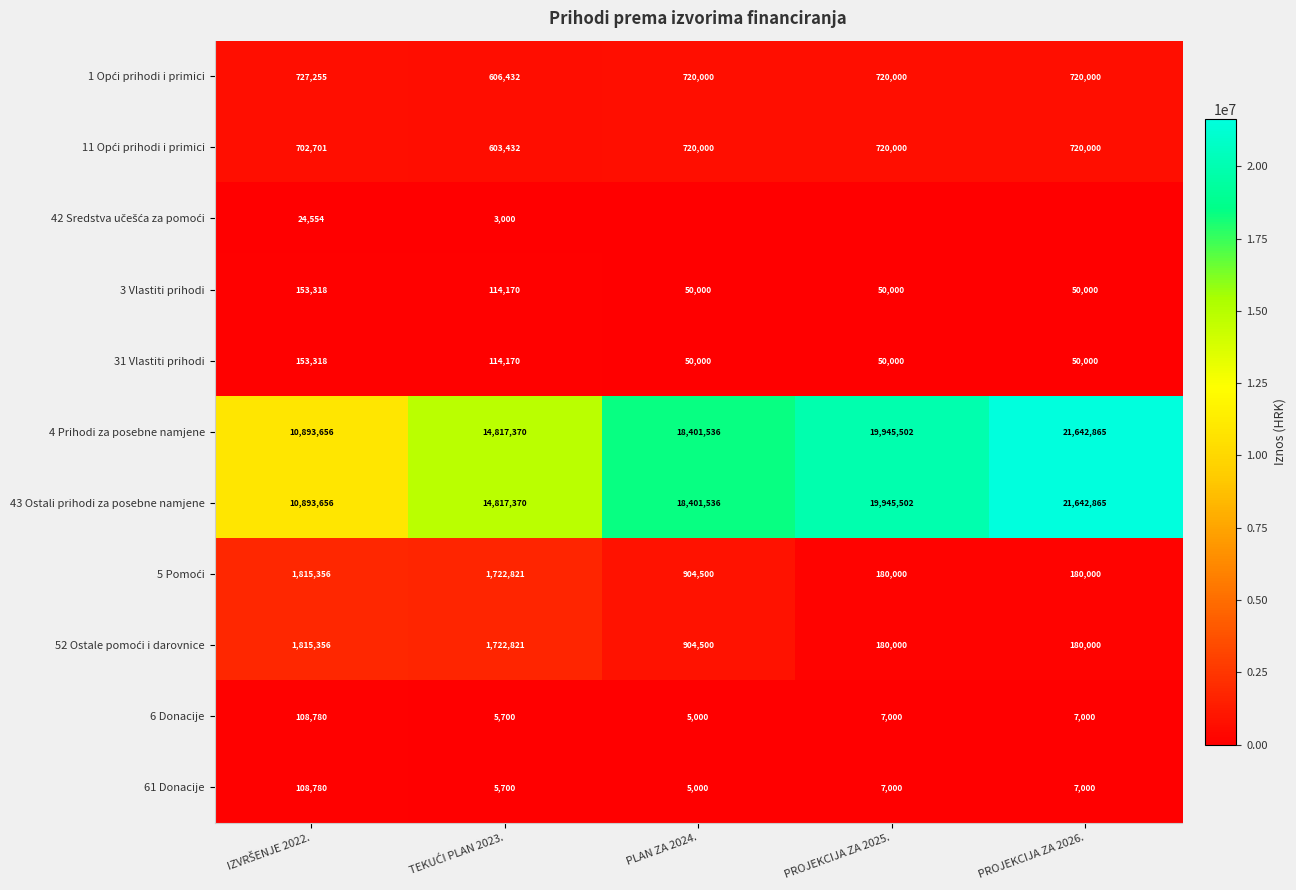

Count the 31 Vlastiti prihodi values in the range 50000 to 114170.

4